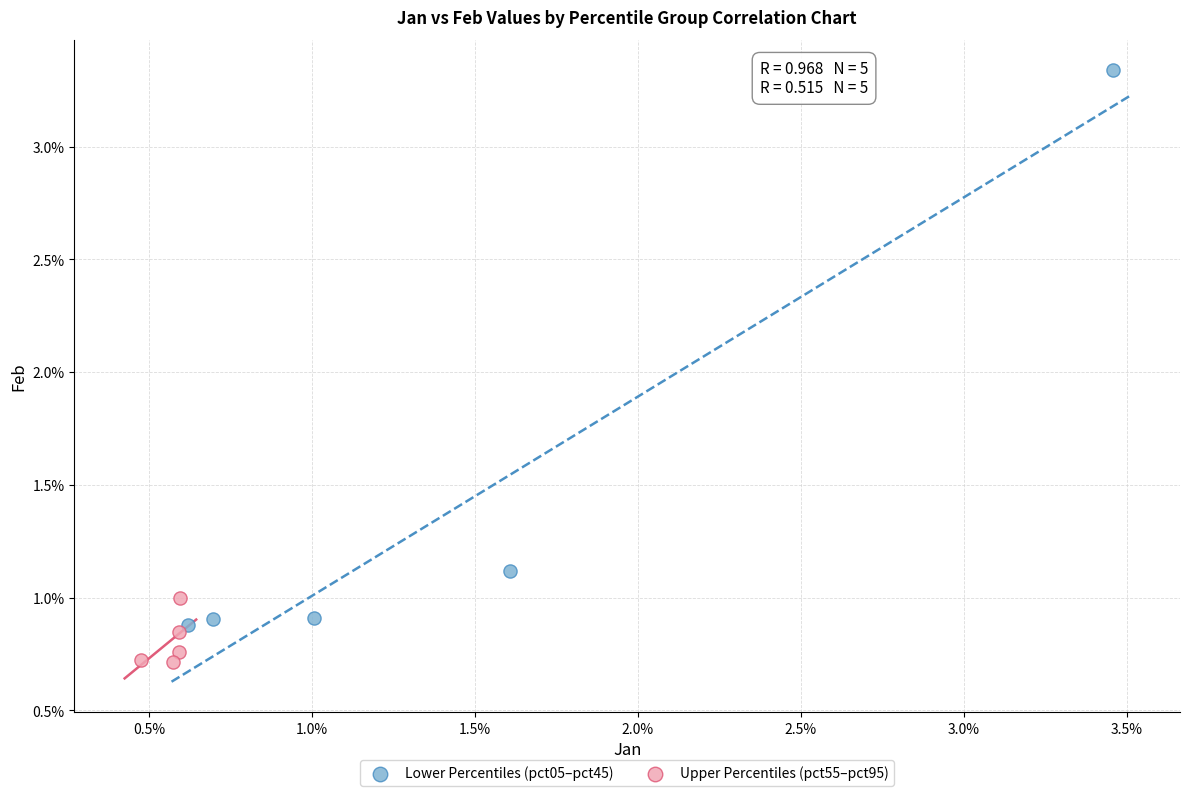

What are all the series names shown in the legend?

Lower Percentiles (pct05–pct45), Upper Percentiles (pct55–pct95)